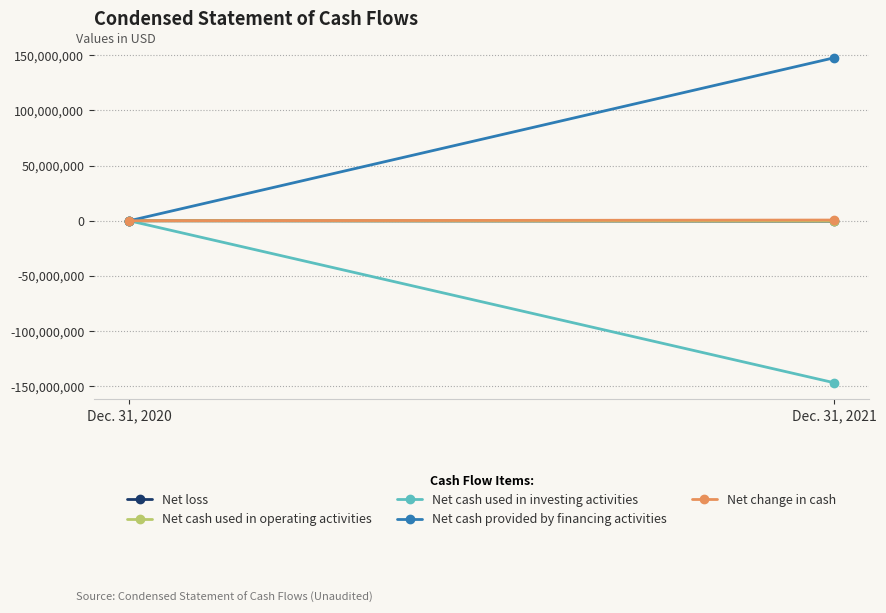

Which series changed the most between Dec. 31, 2020 and Dec. 31, 2021?

Net cash provided by financing activities